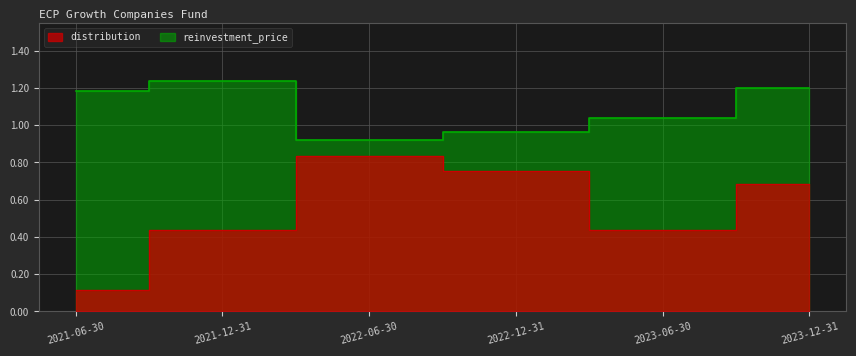

True or false: distribution and reinvestment_price intersect in this chart.

False